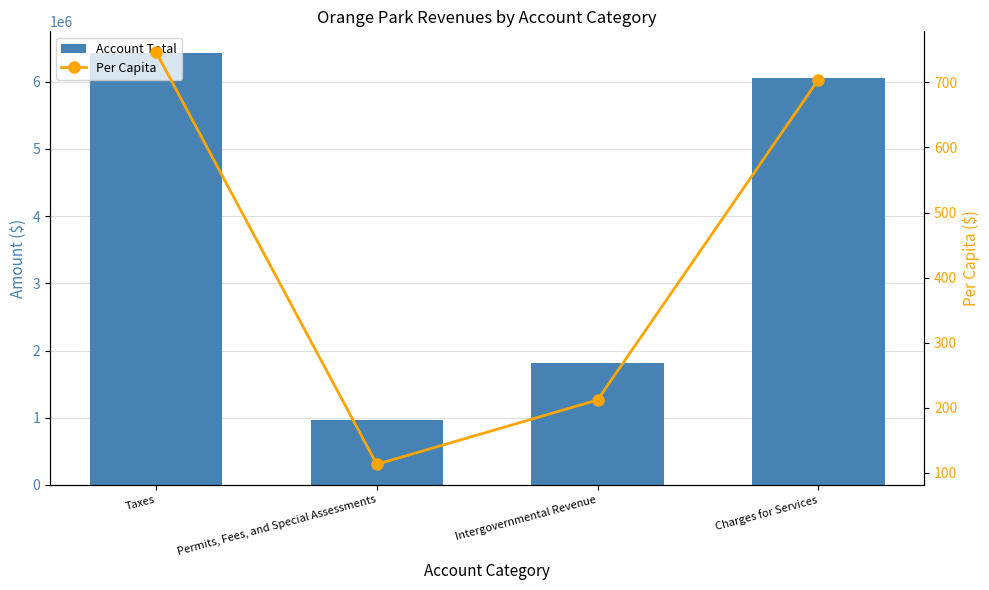

What is the label of the 3rd bar from the right?

Permits, Fees, and Special Assessments